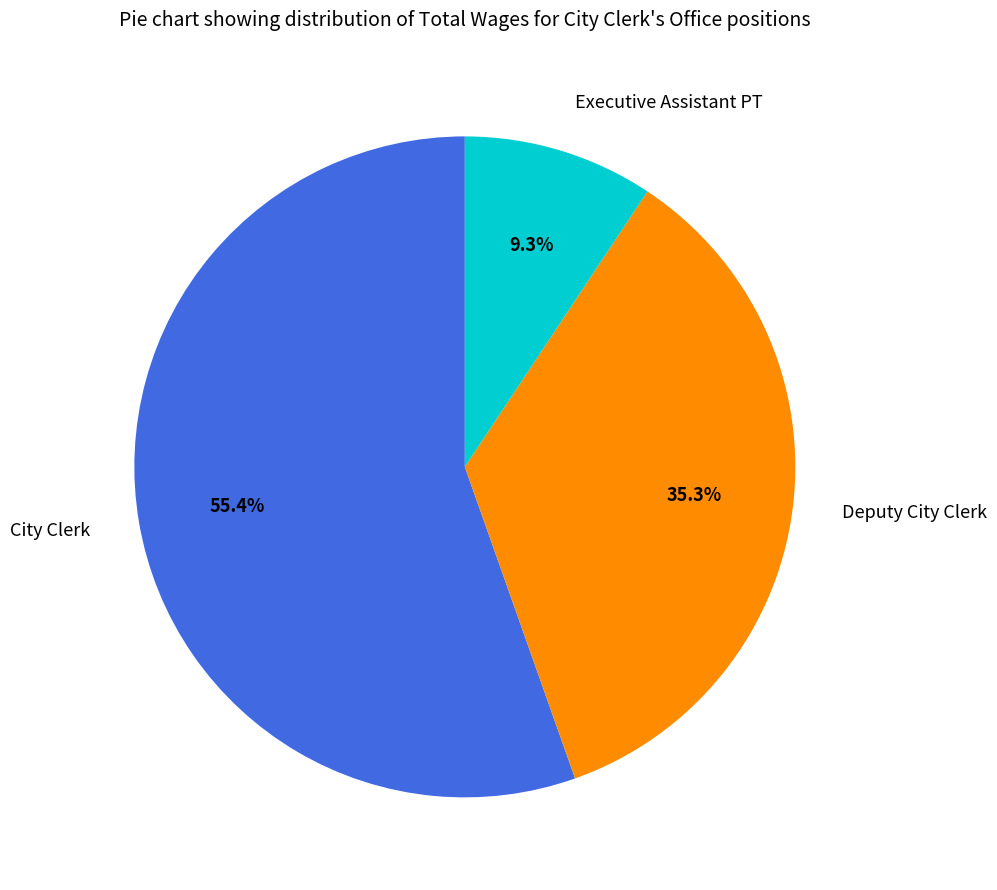

Count the number of slices in the pie.

3